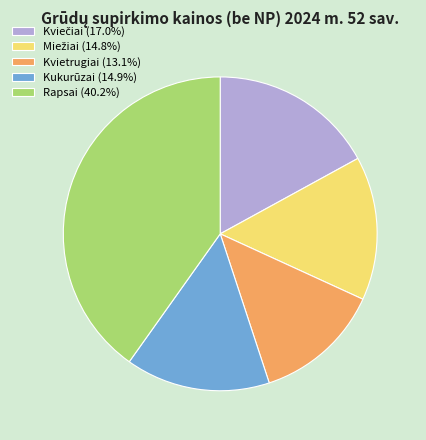

Approximately how many times larger is the value at Kukurūzai (14.9%) compared to Rapsai (40.2%)?

0.4